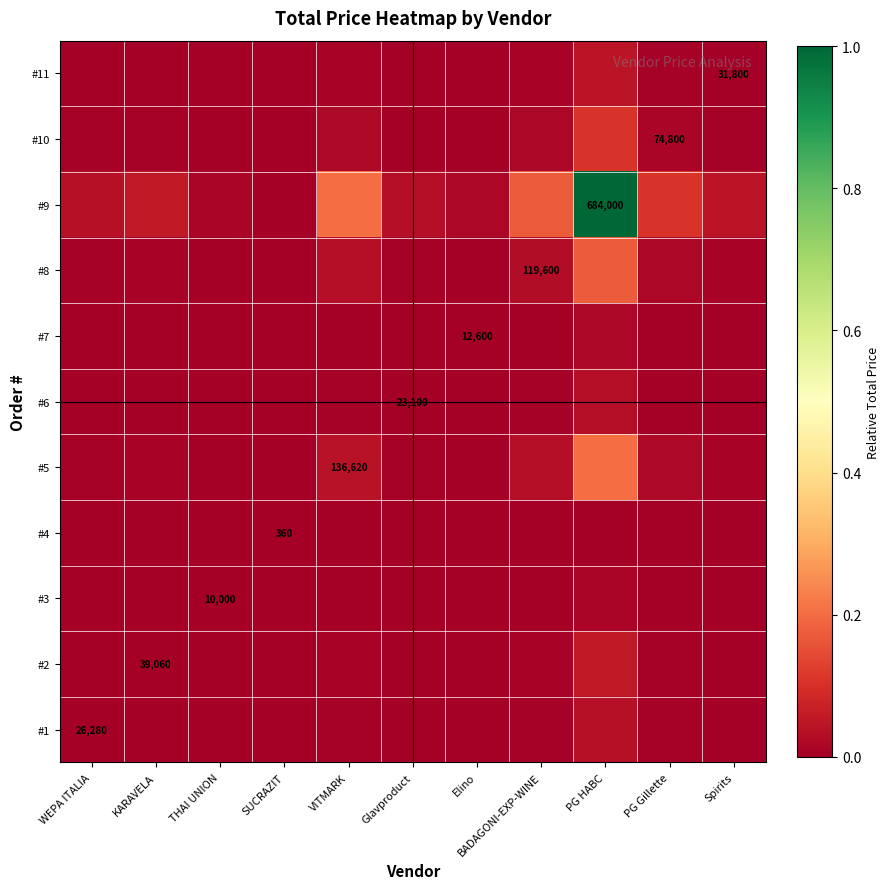

Between Elino and VITMARK, which is larger?

VITMARK